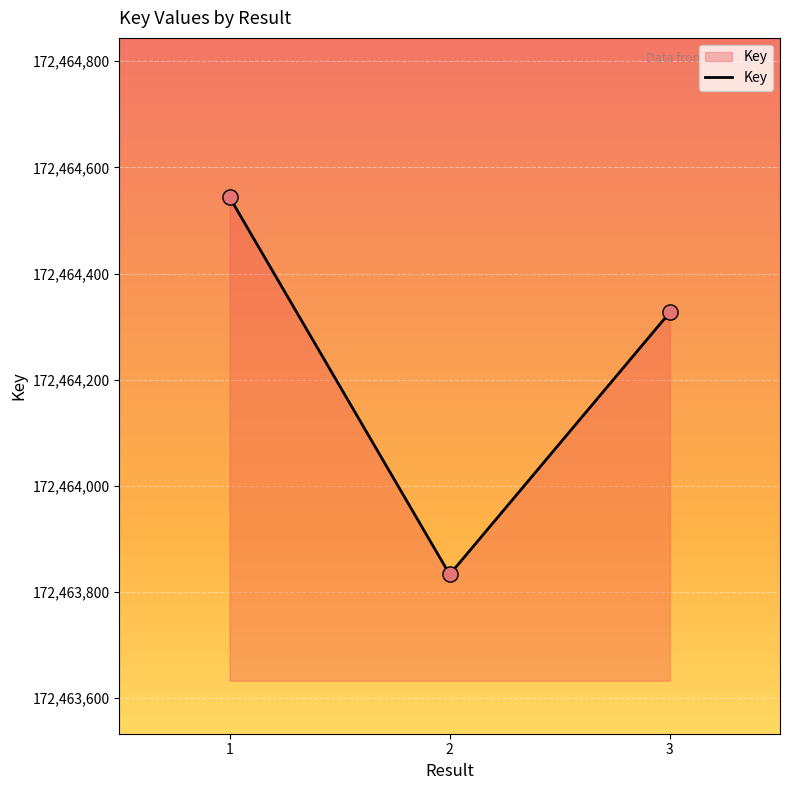

What is the ratio of the value at 3 to the value at 1?

1.0